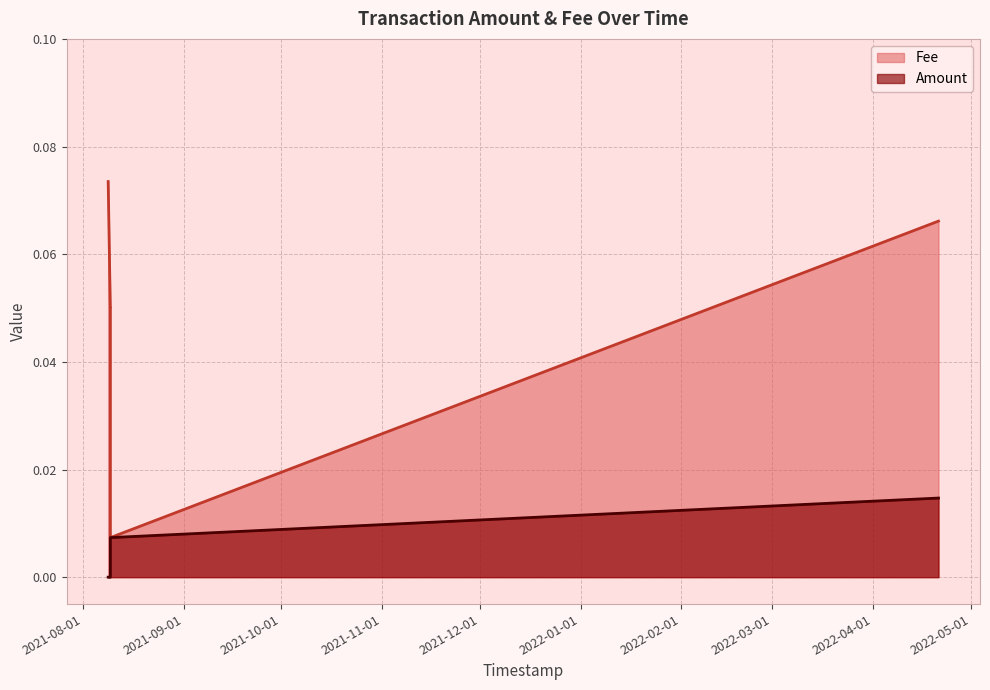

At which category does the chart reach its minimum across all series?

2021-08-09 08:48:08